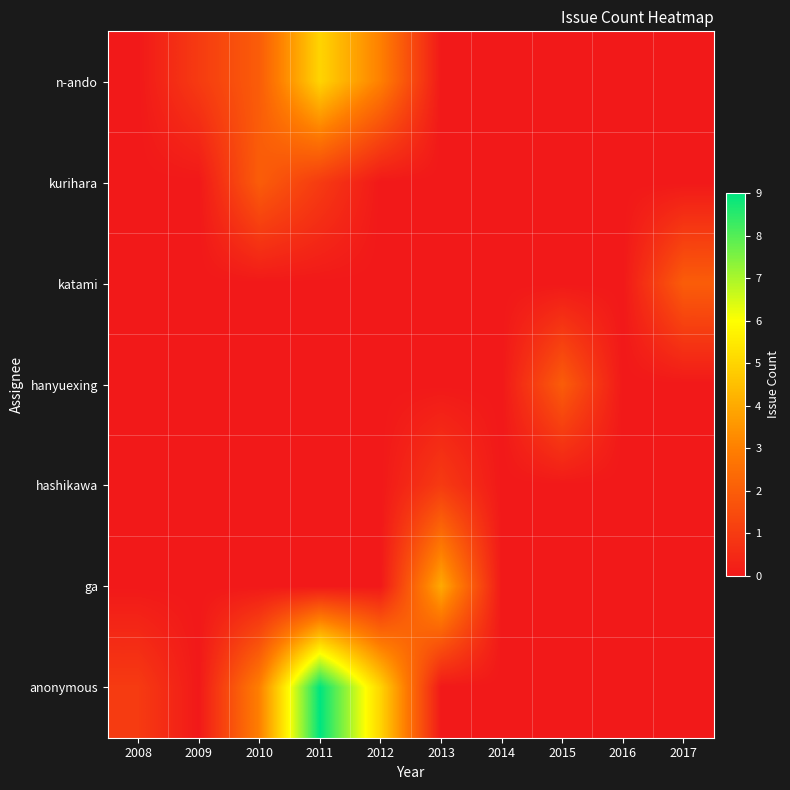

Reading right to left, extract all data points from this chart.

n-ando: 2017=0	2016=0	2015=0	2014=0	2013=0	2012=3	2011=5	2010=2	2009=1	2008=0
kurihara: 2017=0	2016=0	2015=0	2014=0	2013=0	2012=0	2011=1	2010=2	2009=0	2008=0
katami: 2017=2	2016=0	2015=0	2014=0	2013=0	2012=0	2011=0	2010=0	2009=0	2008=0
hanyuexing: 2017=0	2016=0	2015=2	2014=0	2013=0	2012=0	2011=0	2010=0	2009=0	2008=0
hashikawa: 2017=0	2016=0	2015=0	2014=0	2013=1	2012=0	2011=0	2010=0	2009=0	2008=0
ga: 2017=0	2016=0	2015=0	2014=0	2013=4	2012=0	2011=0	2010=0	2009=0	2008=0
anonymous: 2017=0	2016=0	2015=0	2014=0	2013=0	2012=5	2011=9	2010=3	2009=0	2008=1